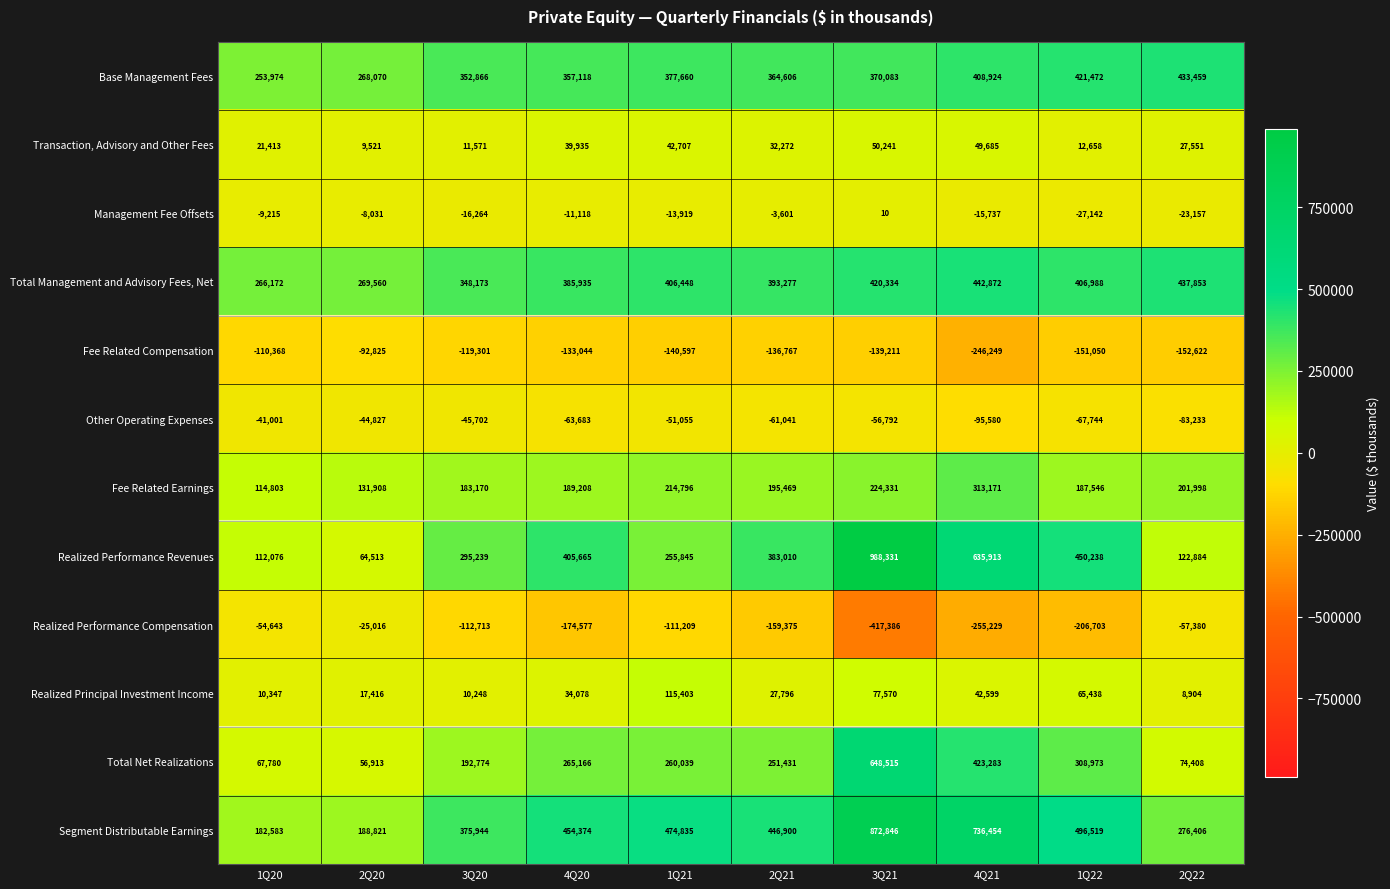

At which category is the sum across all series the highest?

3Q21